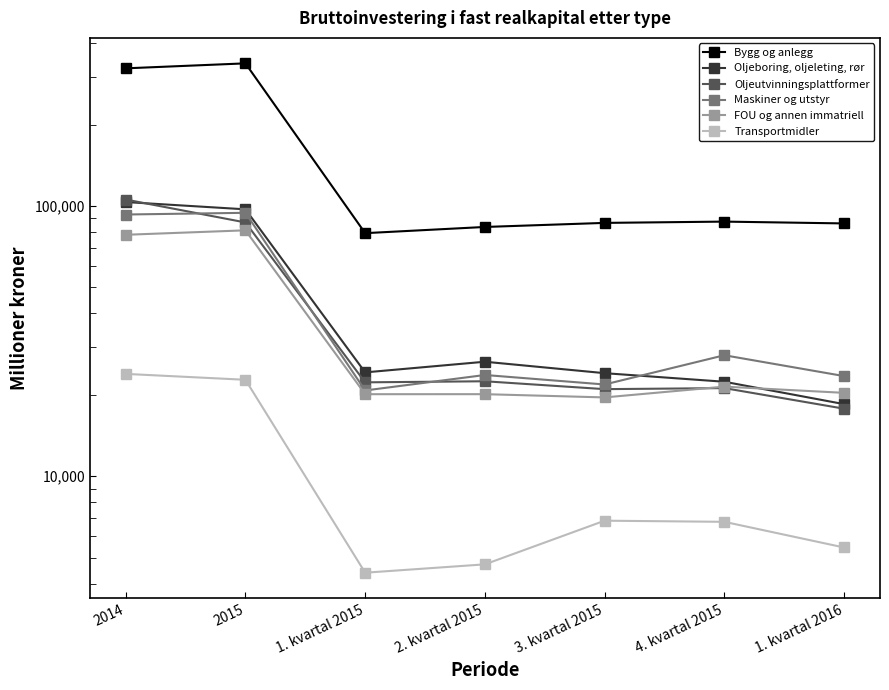

Which series has the largest total across all categories?

Bygg og anlegg